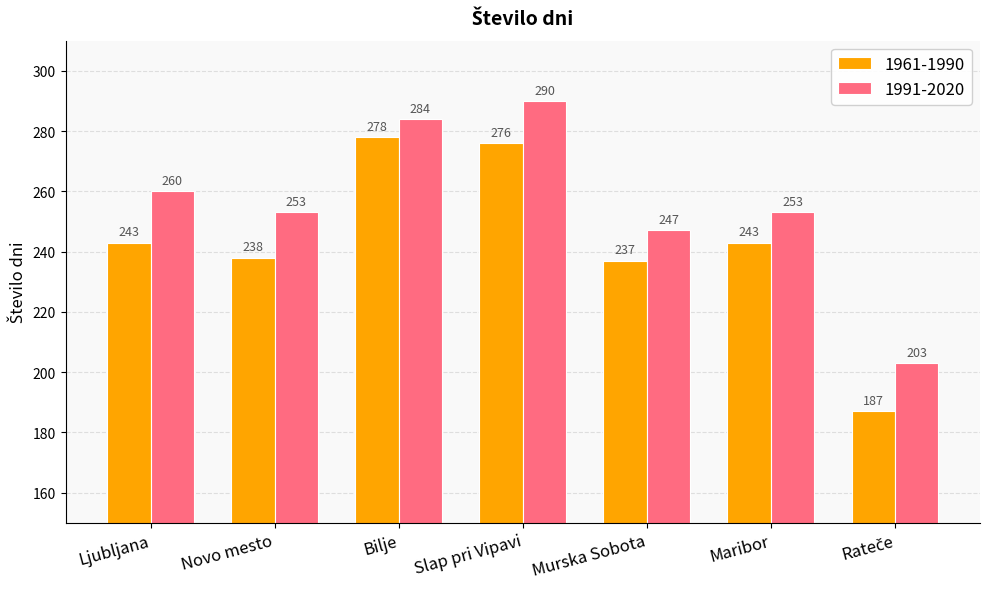

What is the difference between the highest and lowest values at Slap pri Vipavi?

14